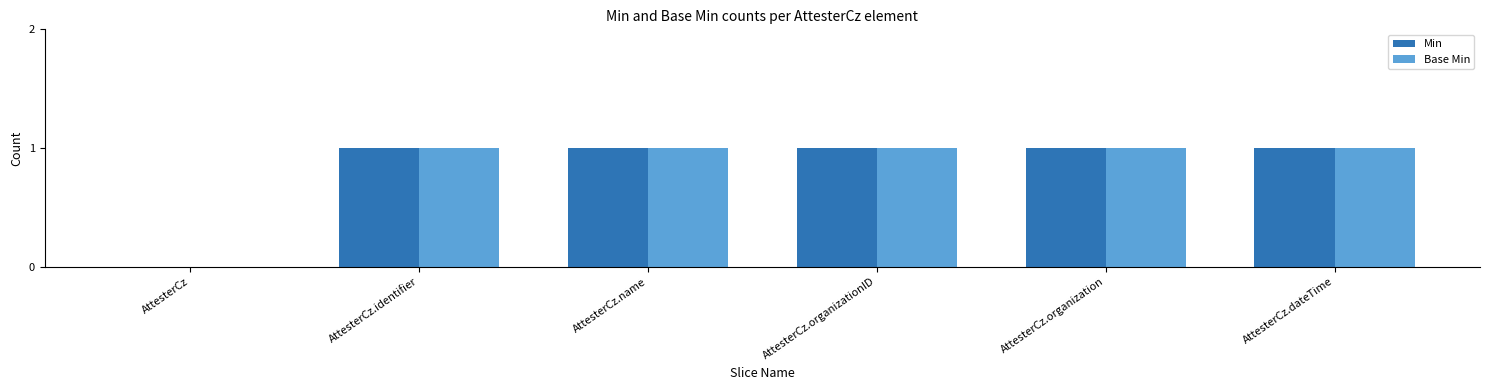

True or false: Min has a value of 2 at AttesterCz.identifier.

False